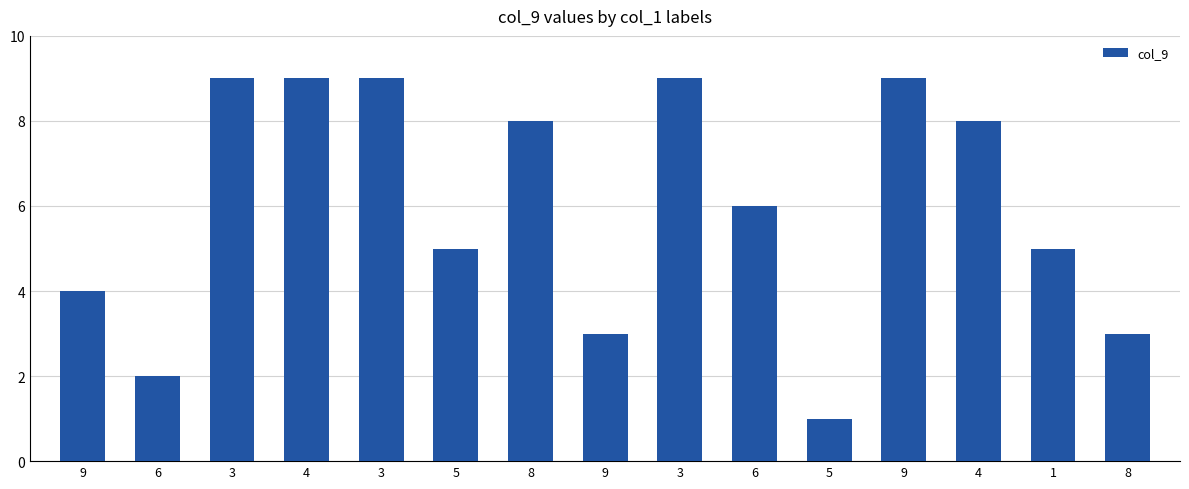

Reading left to right, extract all data points from this chart.

4	2	9	9	9	5	8	3	9	6	1	9	8	5	3